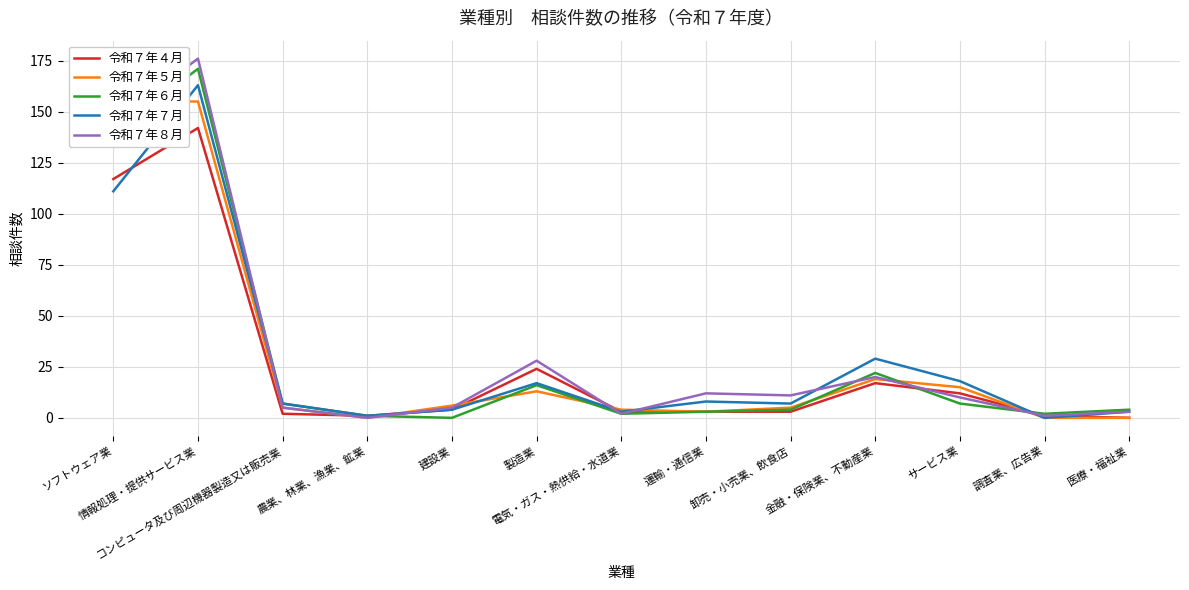

List the series in order of their peak value, highest first.

令和７年８月, 令和７年６月, 令和７年７月, 令和７年５月, 令和７年４月